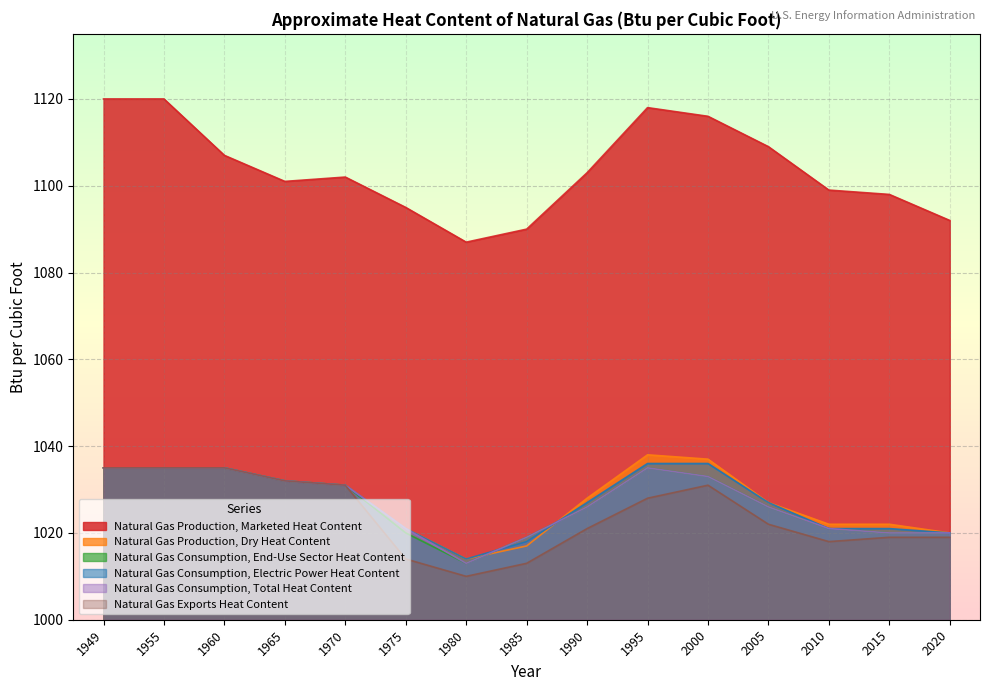

In Natural Gas Exports Heat Content, how many points are higher than both neighbors (excluding endpoints)?

1